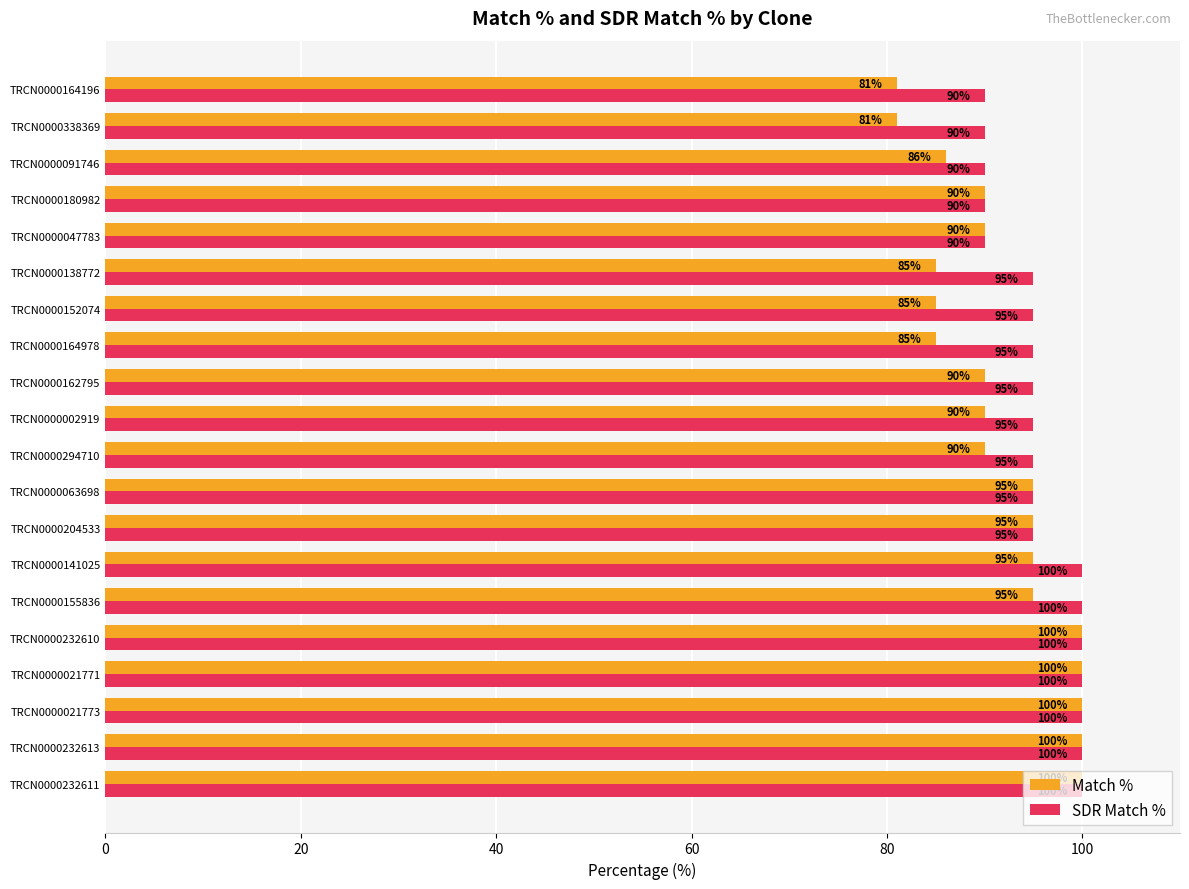

How many SDR Match % values are between 95 and 100?

15